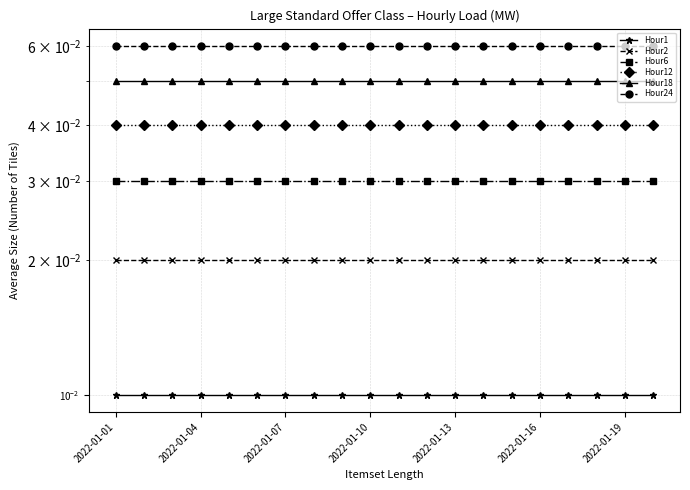

Rank the series by their average value, from lowest to highest.

Hour1, Hour2, Hour6, Hour12, Hour18, Hour24